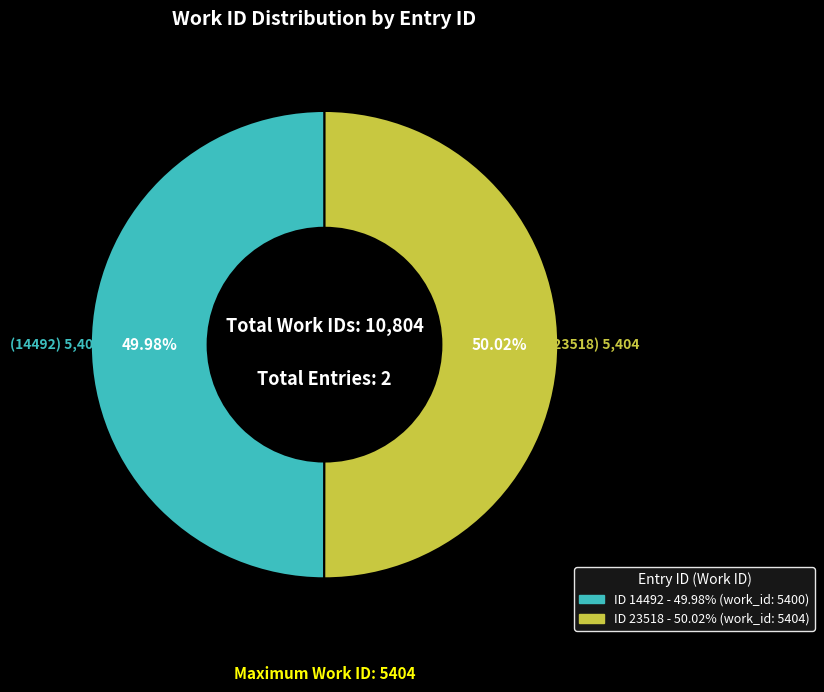

Is there a majority slice in this chart?

Yes